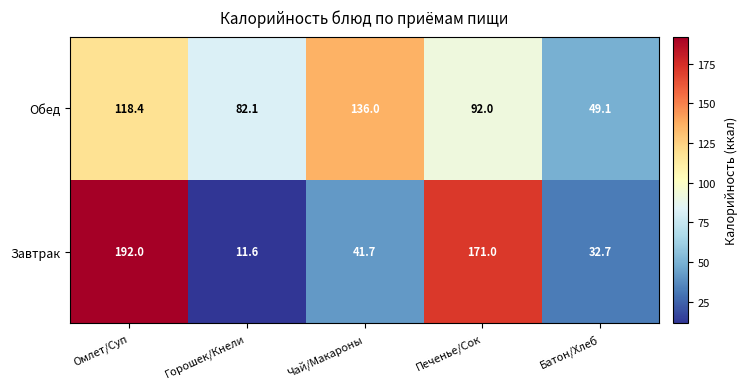

The Обед series shows 82.1 at Горошек/Кнели. True or false?

True